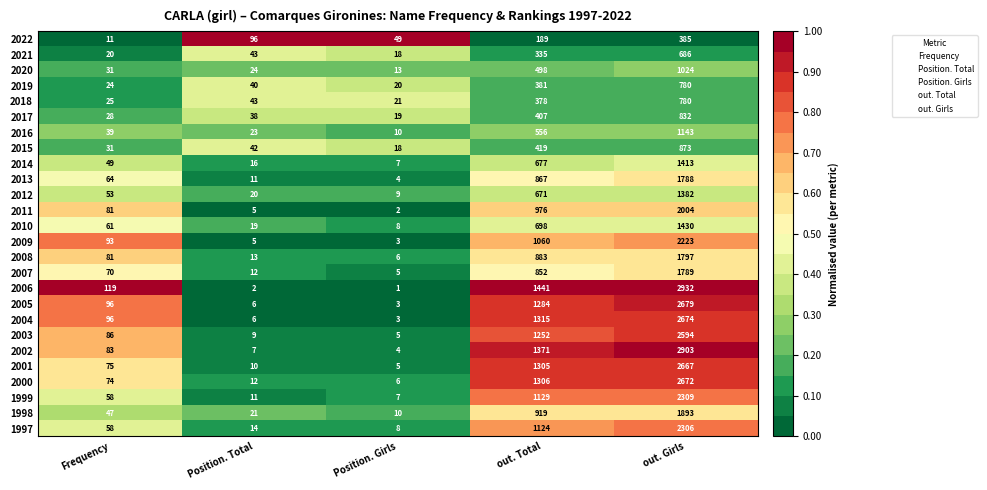

What is the difference between the highest and lowest values at out. Total?

1252